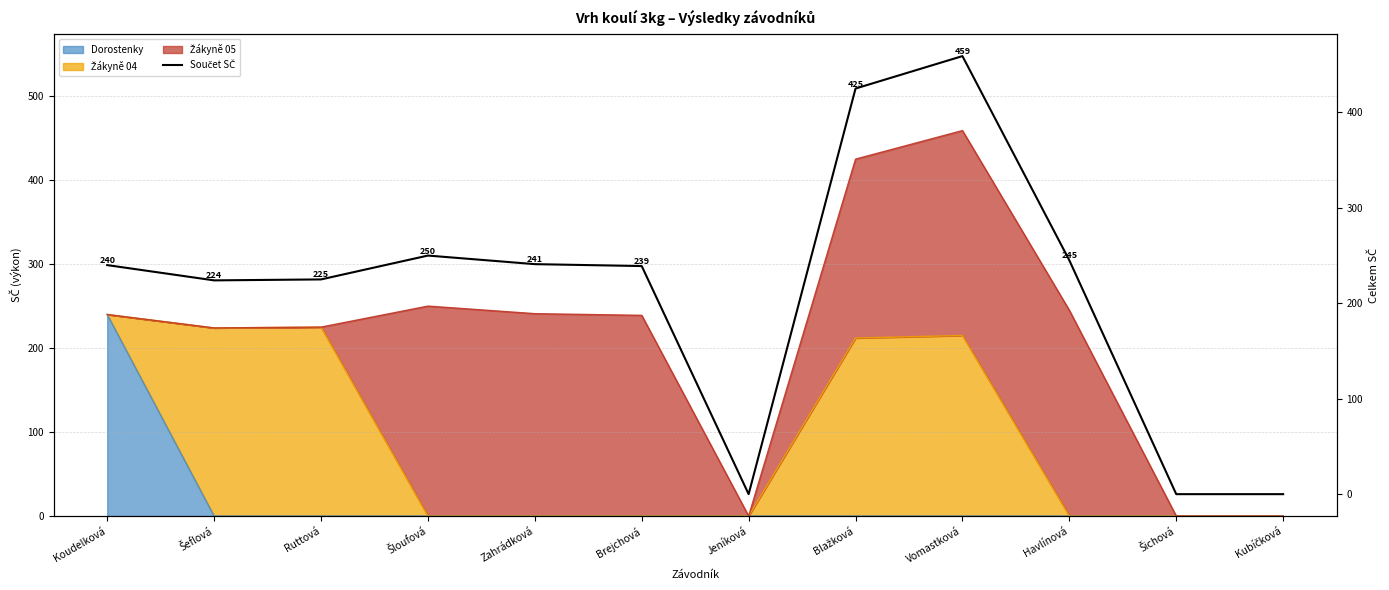

Reading left to right, list all the values displayed in this chart.

Koudelková=240	Šeflová=224	Ruttová=225	Šloufová=250	Zahrádková=241	Brejchová=239	Jeníková=0	Blažková=425	Vomastková=459	Havlínová=245	Šichová=0	Kubíčková=0